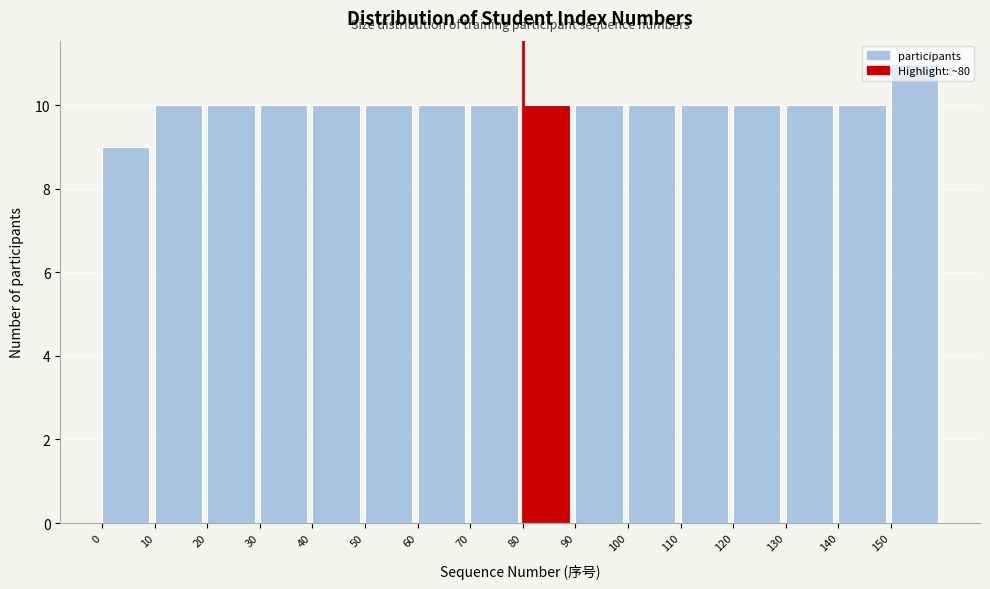

Reading left to right, transcribe this chart: for each bar, give the range it covers on the x-axis and its height. The values are not printed on the chart, so give them approximately, as read against the axis.

0 to 10: 9
10 to 20: 10
20 to 30: 10
30 to 40: 10
40 to 50: 10
50 to 60: 10
60 to 70: 10
70 to 80: 10
80 to 90: 10
90 to 100: 10
100 to 110: 10
110 to 120: 10
120 to 130: 10
130 to 140: 10
140 to 150: 10
150 to 160: 11